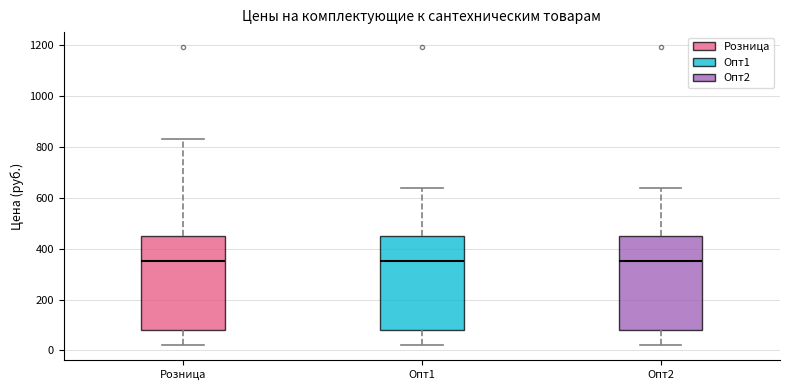

Where is the lower edge of the box for Опт1 on the y-axis? The values are not printed on the chart, so give them approximately, as read against the axis.

80